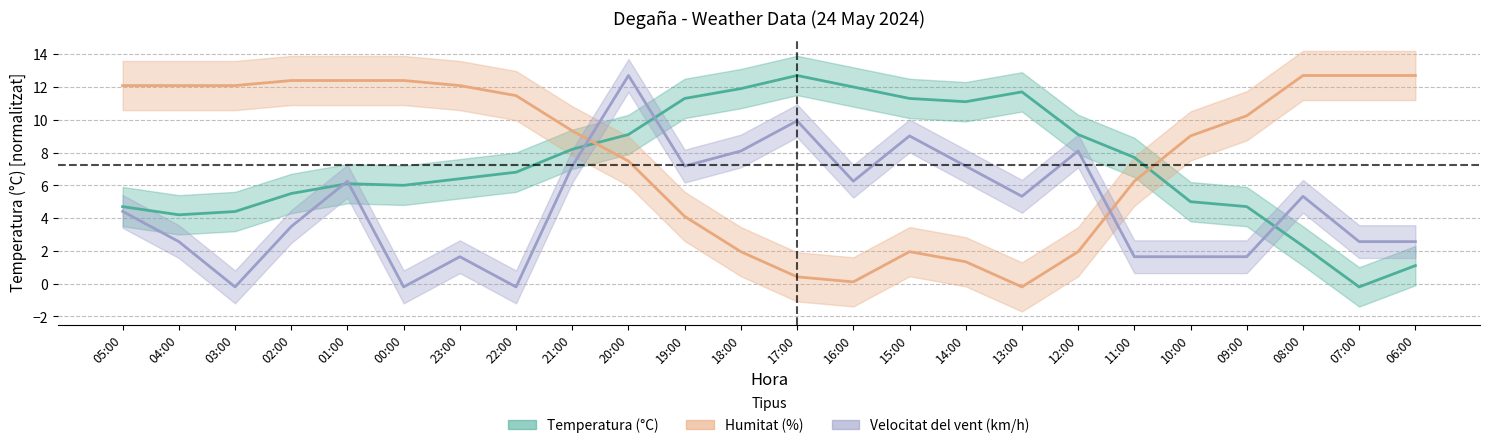

What is the total value across all series at 05:00?

21.2